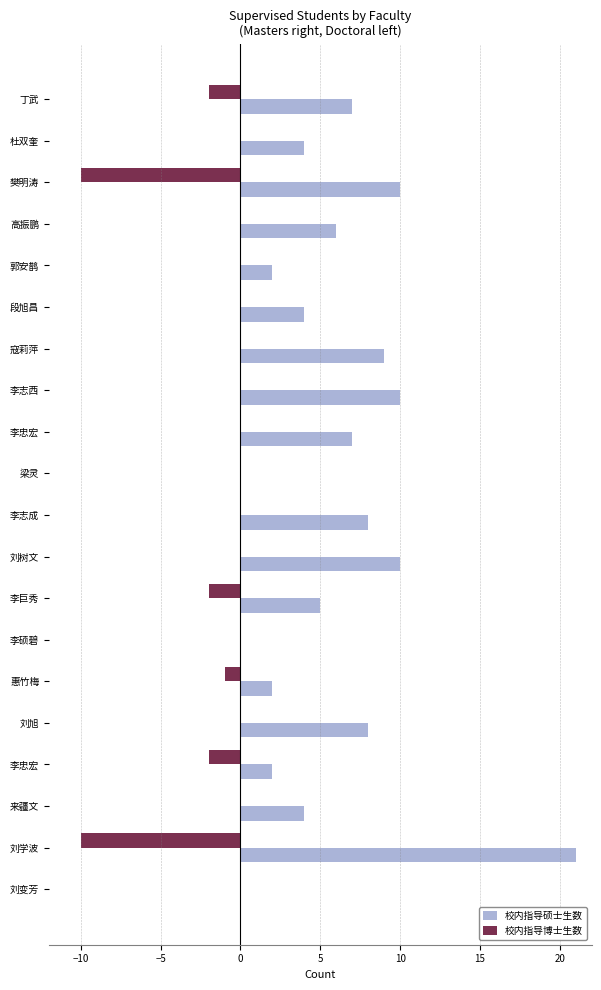

What are all the series names shown in the legend?

校内指导硕士生数, 校内指导博士生数